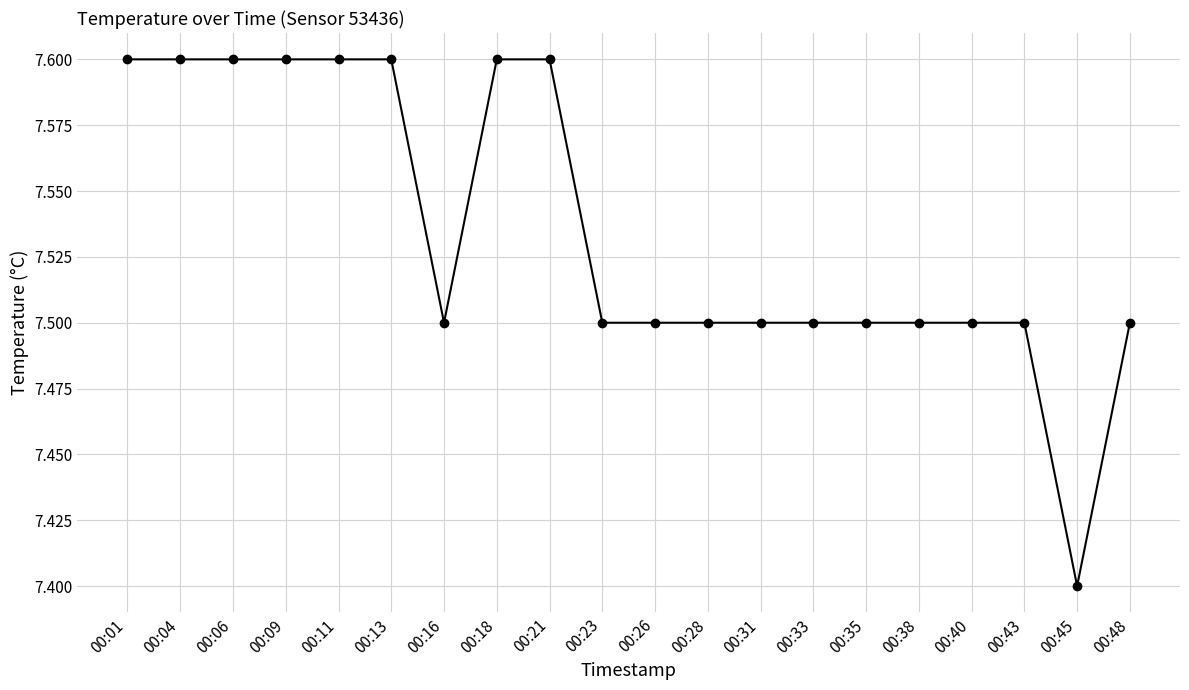

The chart shows a value of 7.6 at 00:06. True or false?

True